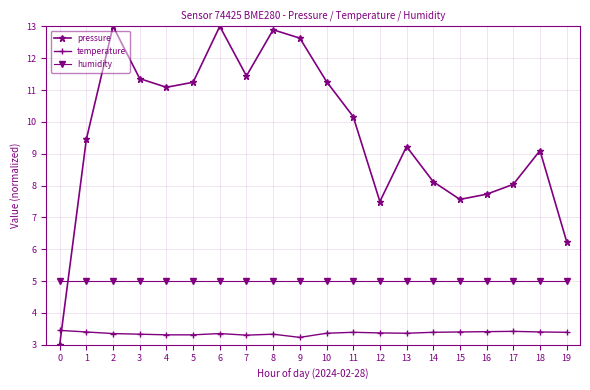

What are all the series names shown in the legend?

pressure, temperature, humidity